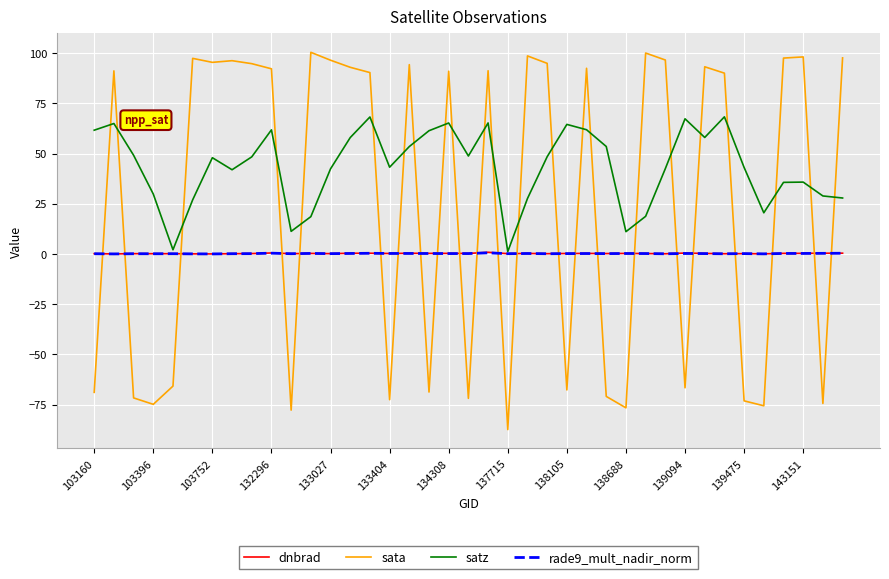

How many times do dnbrad and sata cross each other?

23